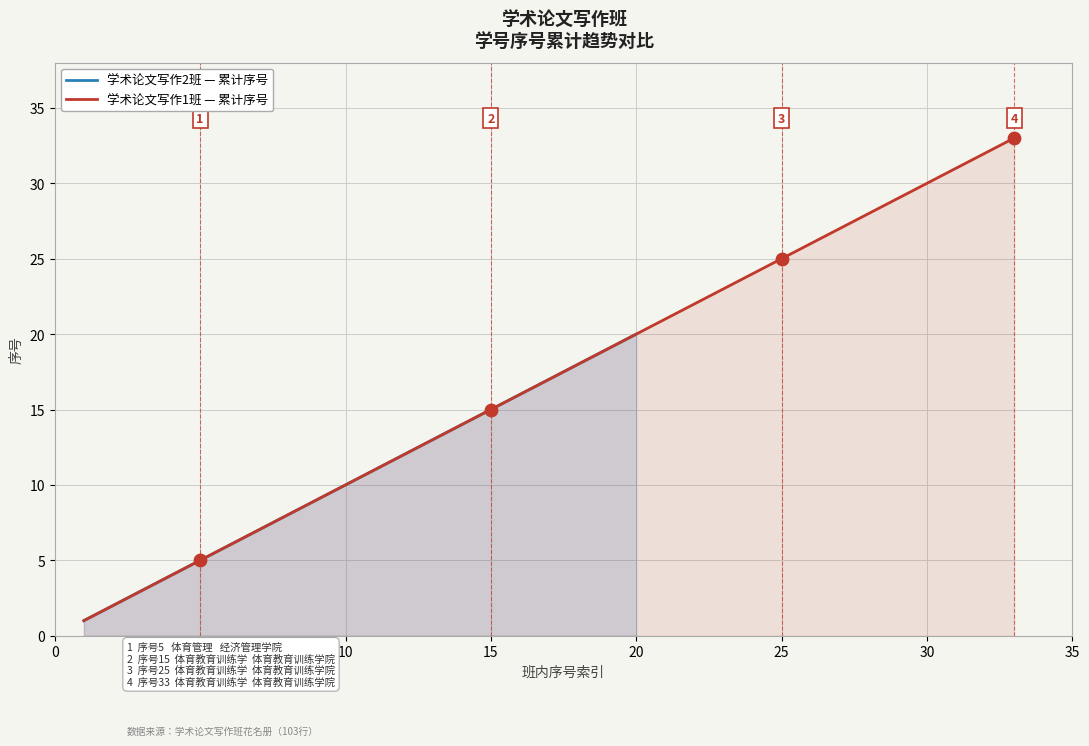

Which has a higher value, 17 or 11?

17